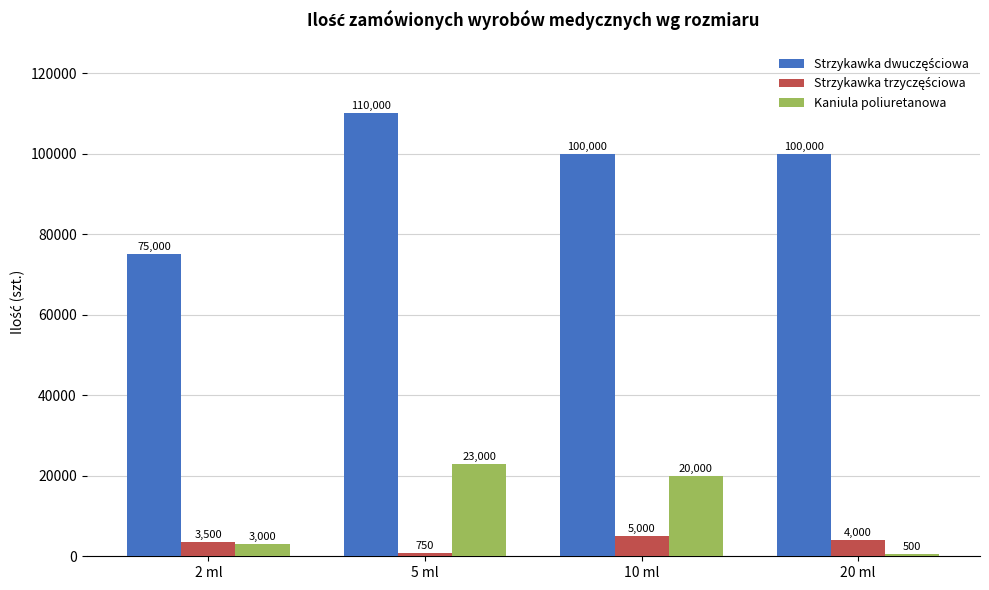

List the labels in order of Kaniula poliuretanowa value, smallest first.

20 ml, 2 ml, 10 ml, 5 ml